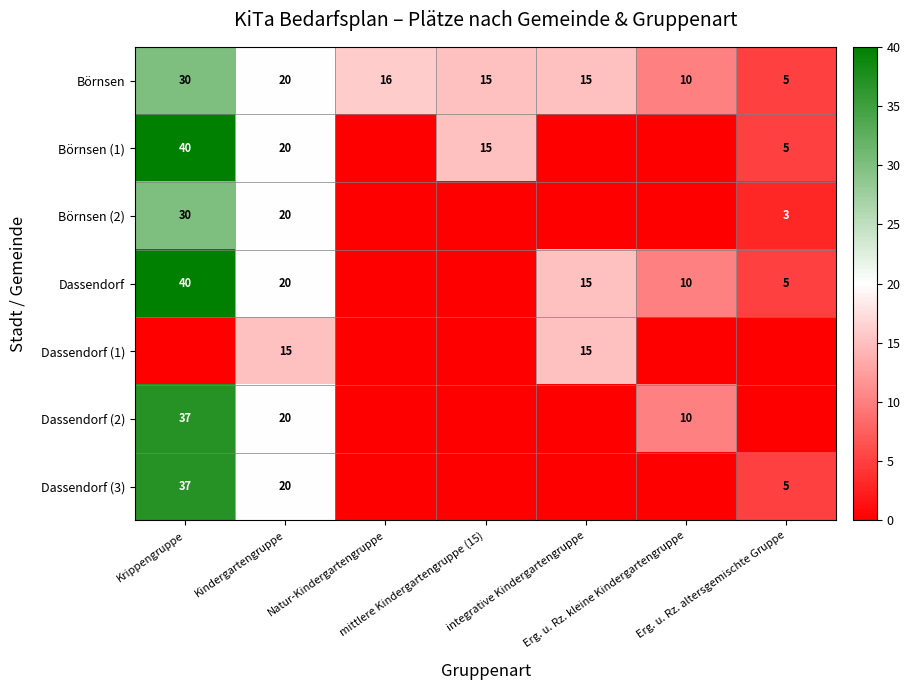

What is the difference between the highest and lowest values at Natur-Kindergartengruppe?

16